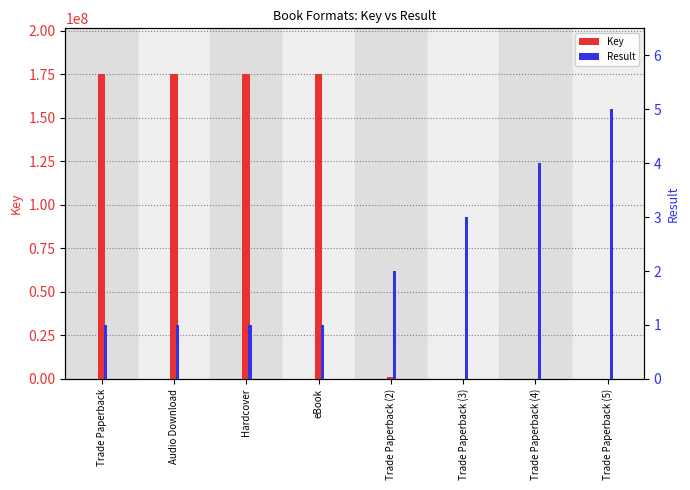

Which series changed the most between eBook and Trade Paperback (3)?

Key